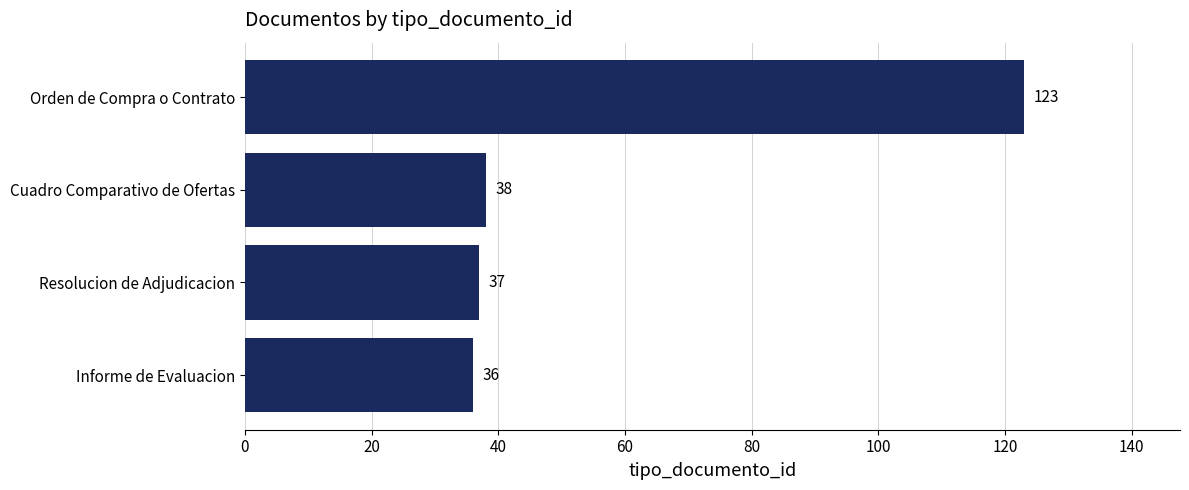

True or false: the data shows 38 at Cuadro Comparativo de Ofertas.

True